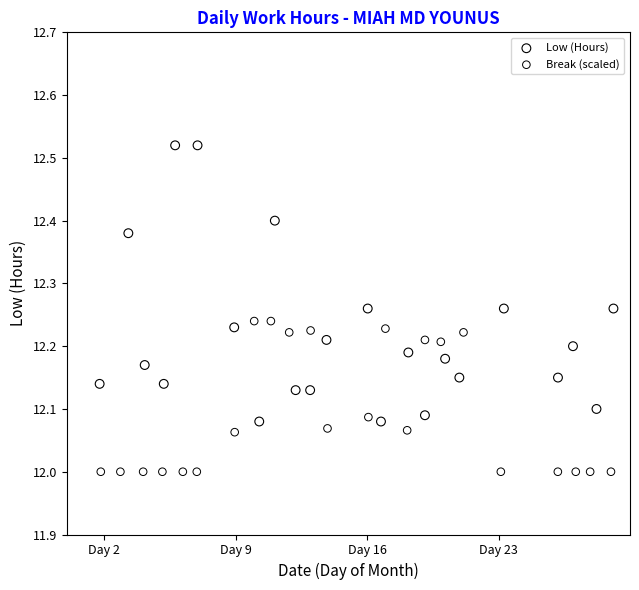

Which series contains the lowest Y value?

Break (scaled)